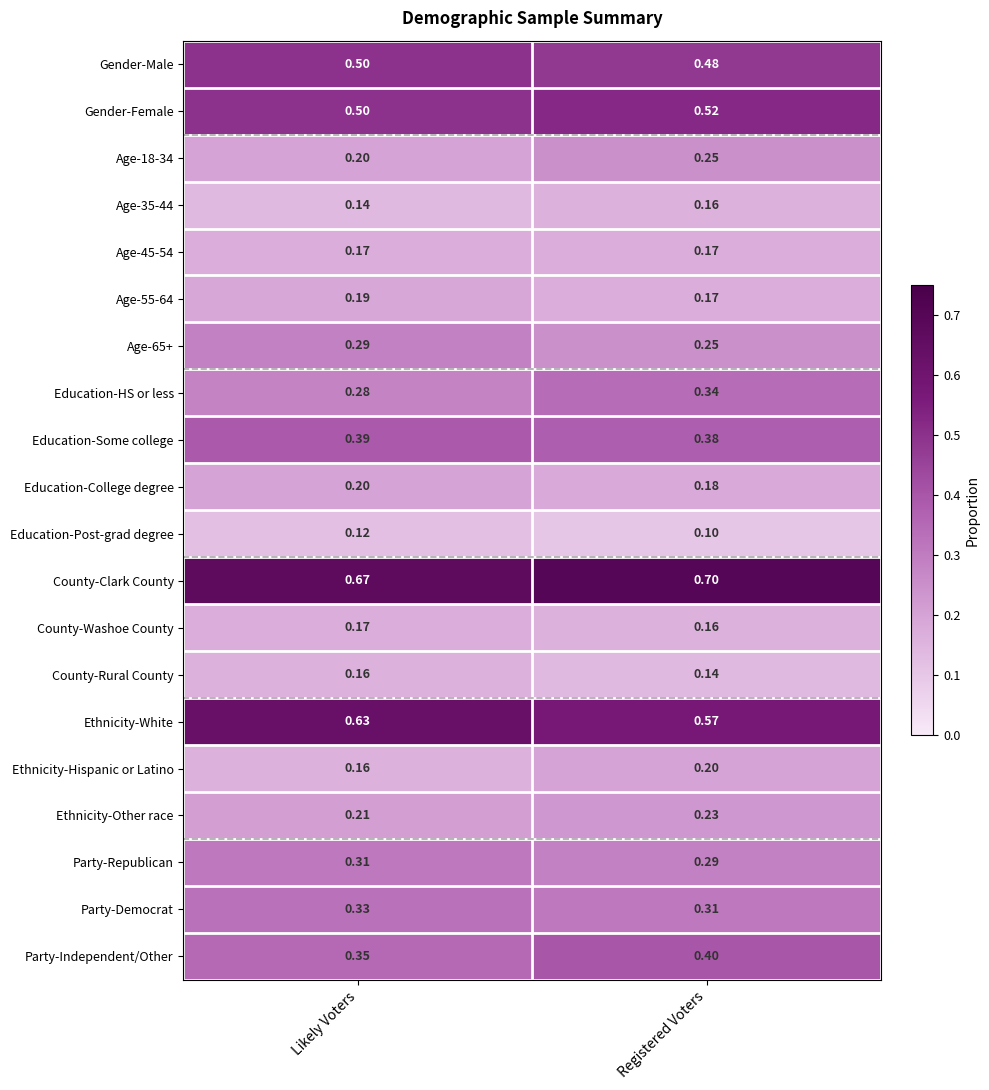

Which series has the largest total across all categories?

County-Clark County